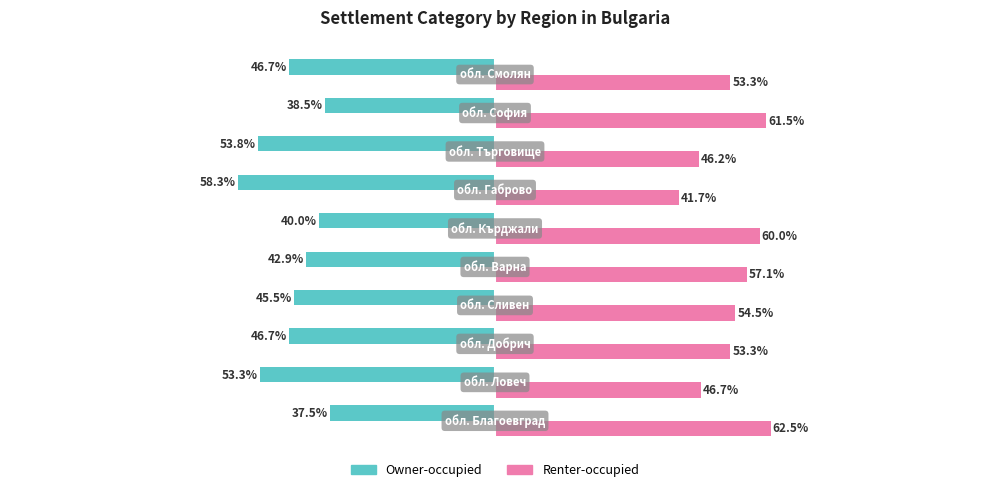

List the series in order of their peak value, highest first.

Renter-occupied, Owner-occupied